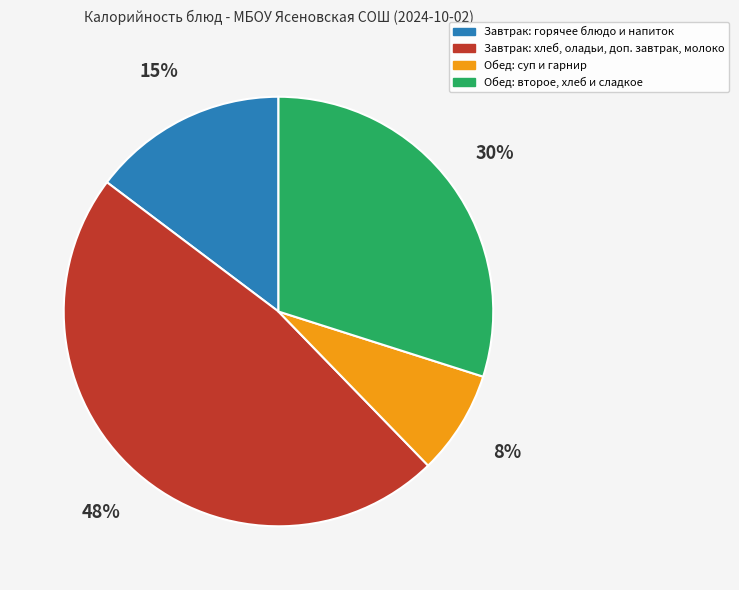

Combined, do Обед: второе, хлеб и сладкое and Завтрак: хлеб, оладьи, доп. завтрак, молоко account for over 50%?

Yes